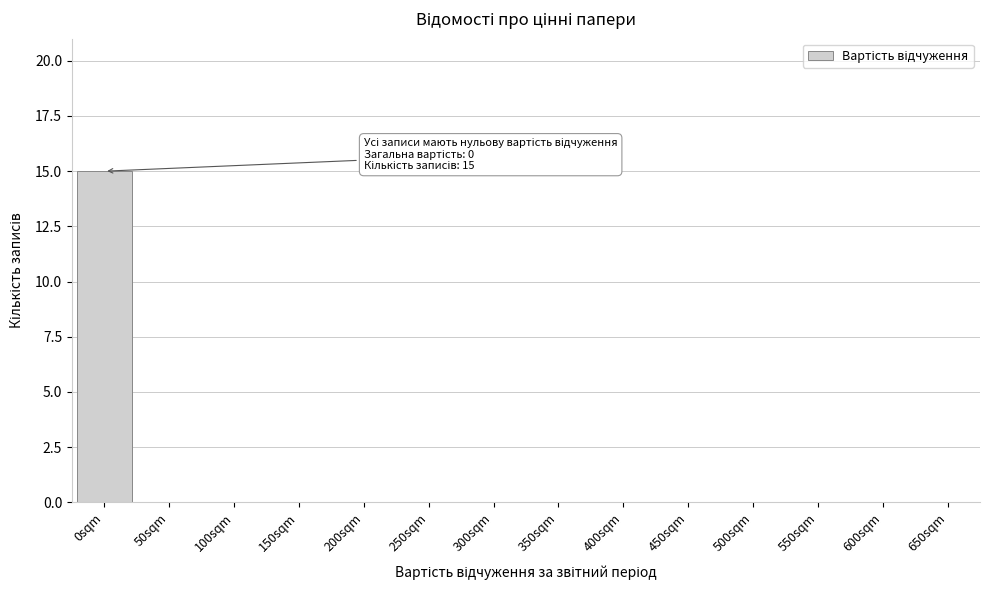

Reading left to right, list all the values displayed in this chart.

0sqm=15	50sqm=0	100sqm=0	150sqm=0	200sqm=0	250sqm=0	300sqm=0	350sqm=0	400sqm=0	450sqm=0	500sqm=0	550sqm=0	600sqm=0	650sqm=0